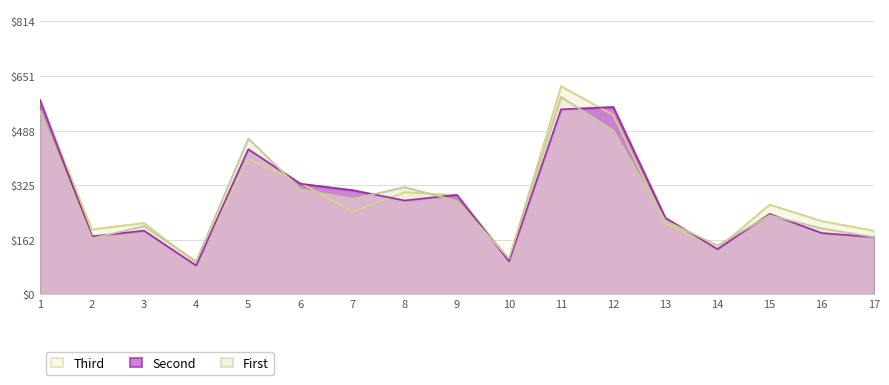

What is the maximum value for Second?

581